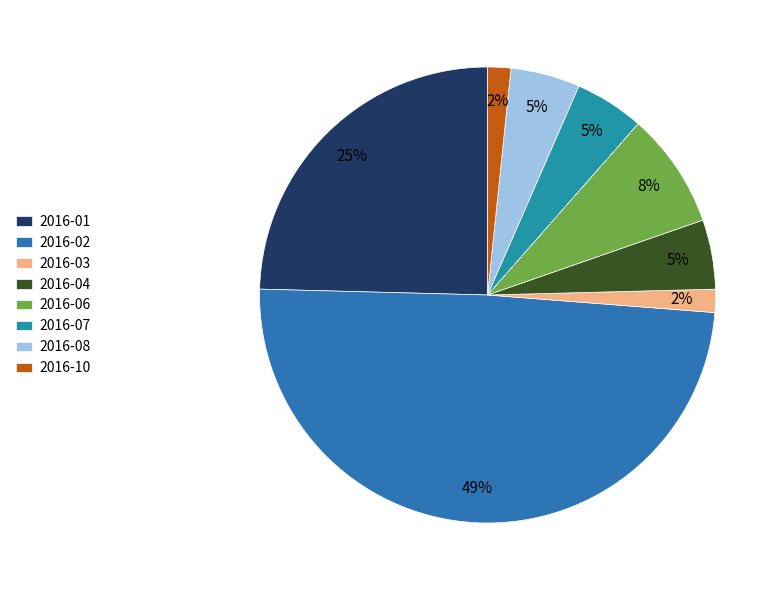

To the nearest percent, what portion does 2016-04 represent?

5%